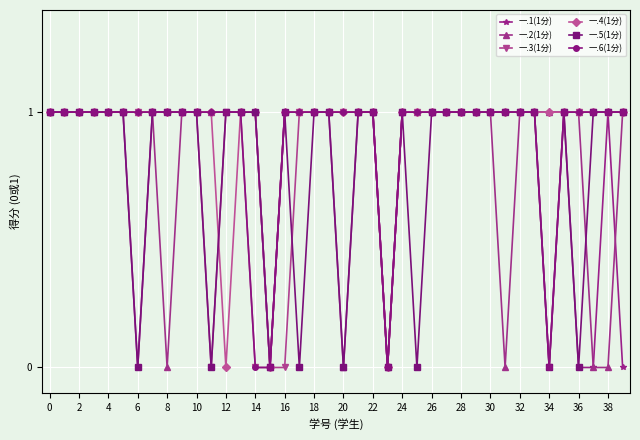

List the series in order of their peak value, lowest first.

一.1(1分), 一.2(1分), 一.3(1分), 一.4(1分), 一.5(1分), 一.6(1分)